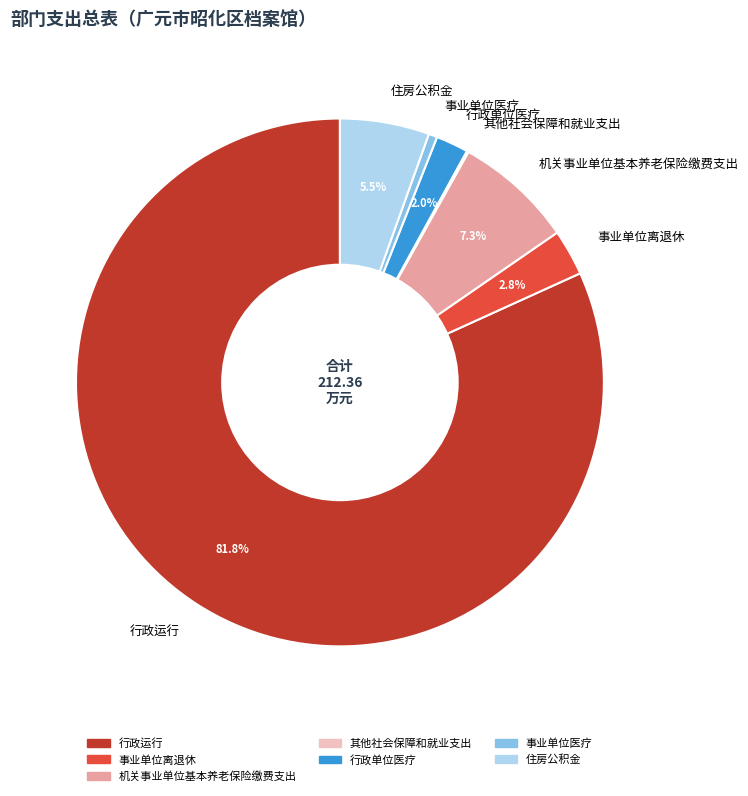

Which slice is the largest?

行政运行